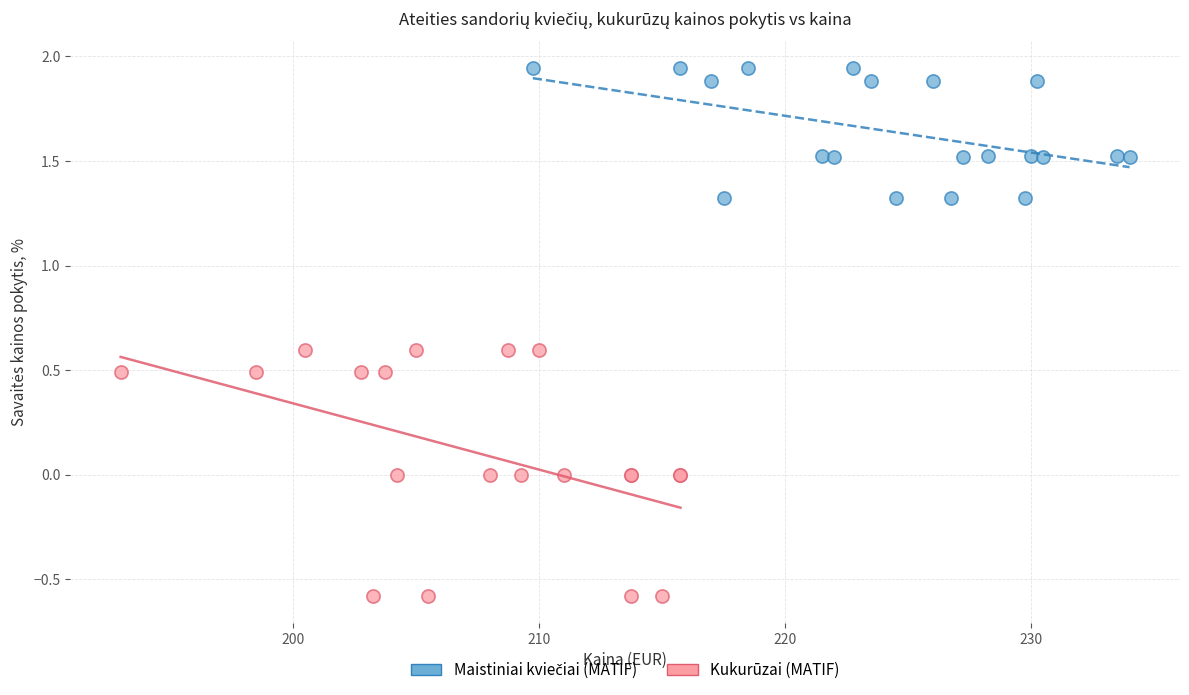

Which series reaches the minimum Y coordinate?

Kukurūzai (MATIF)